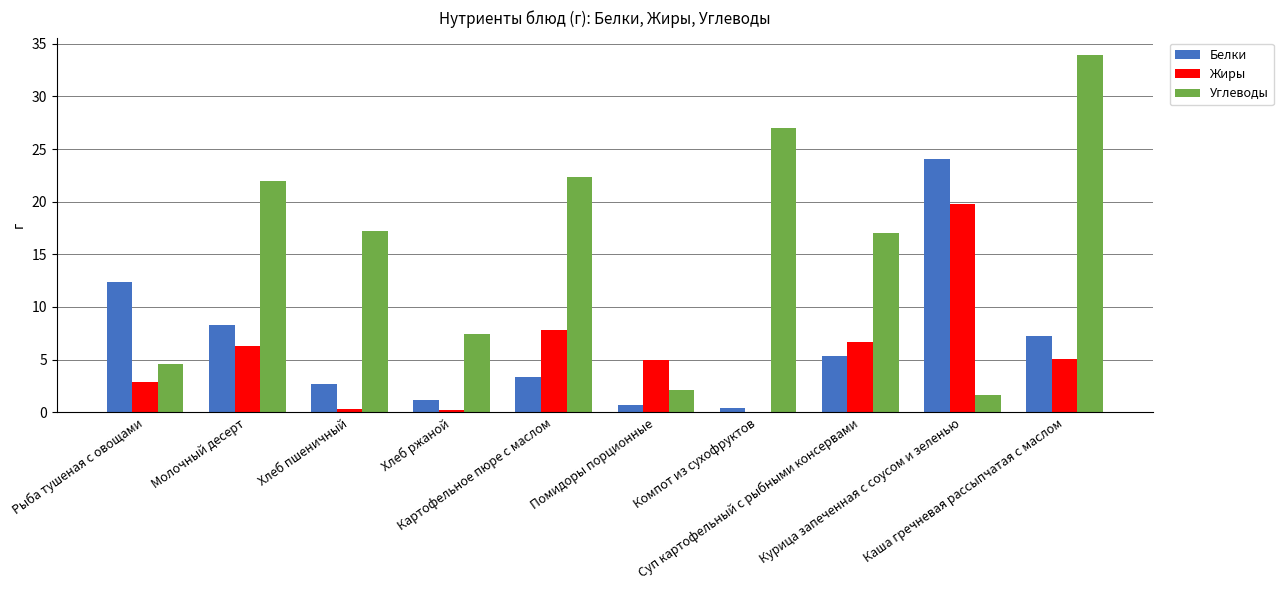

Which series has the largest total across all categories?

Углеводы